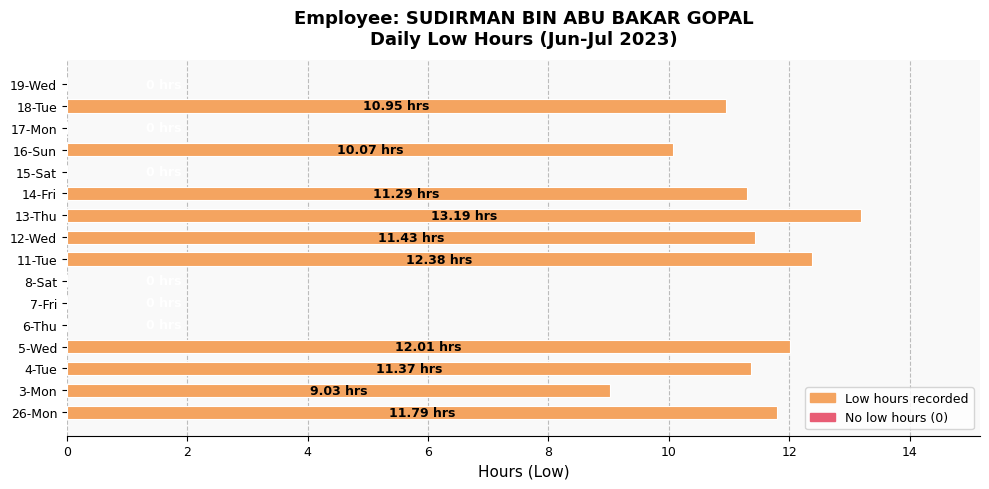

Which has a higher value, 7-Fri or 13-Thu?

13-Thu